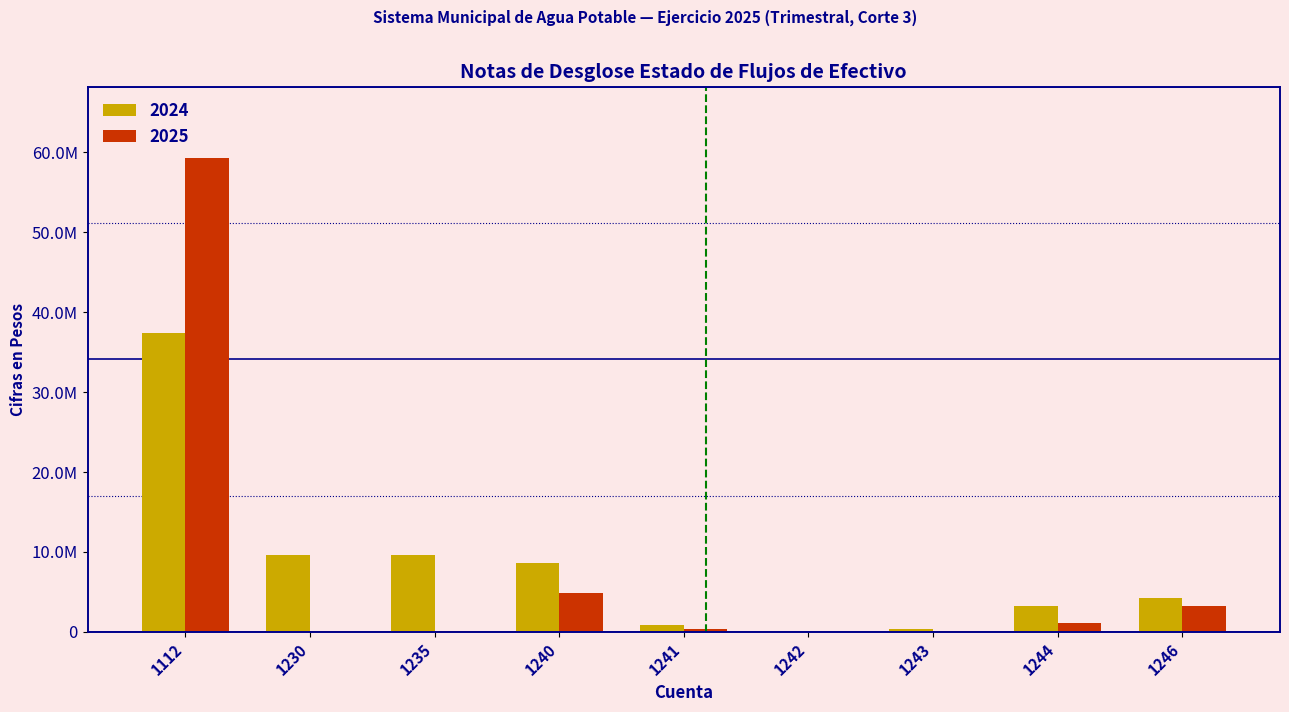

What are all the series names shown in the legend?

2024, 2025